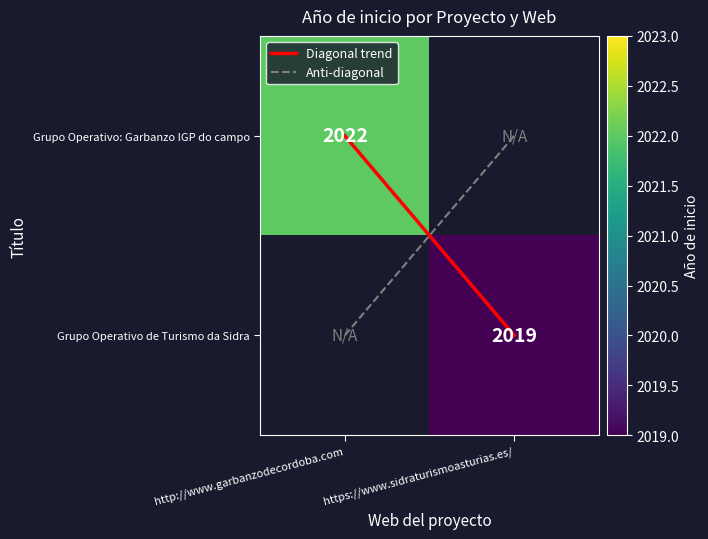

Between http://www.garbanzodecordoba.com and https://www.sidraturismoasturias.es/, which series saw the biggest shift?

Diagonal trend